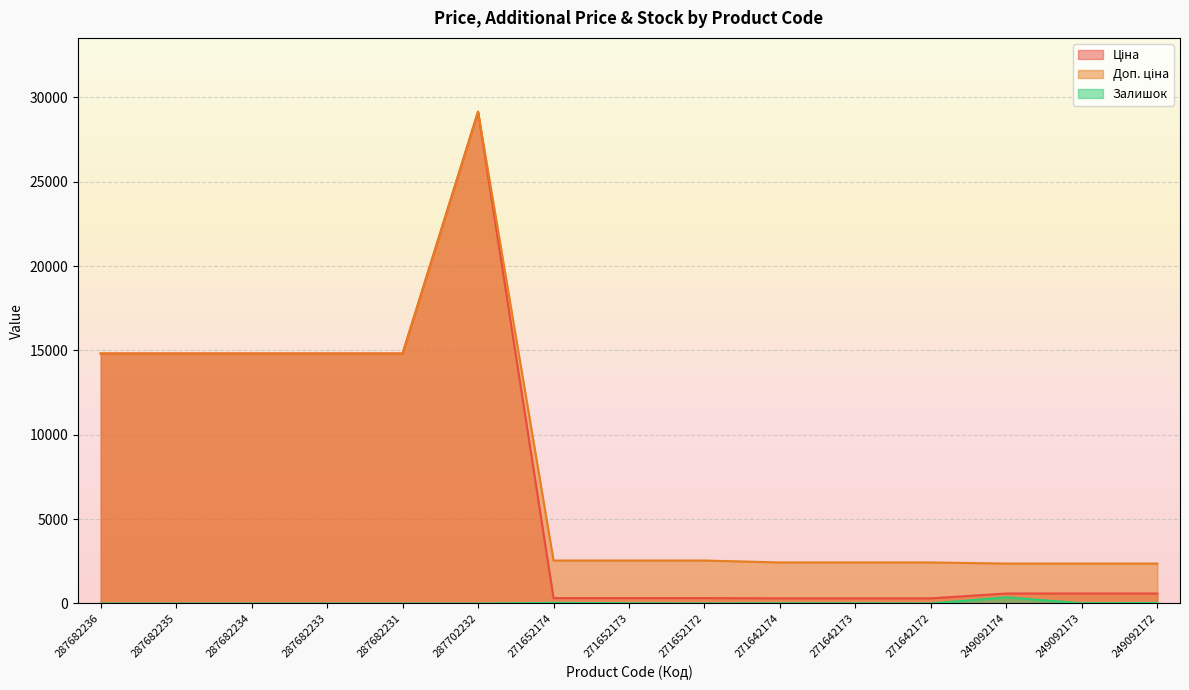

Is it true that Ціна equals 304.1 at 271642172?

True